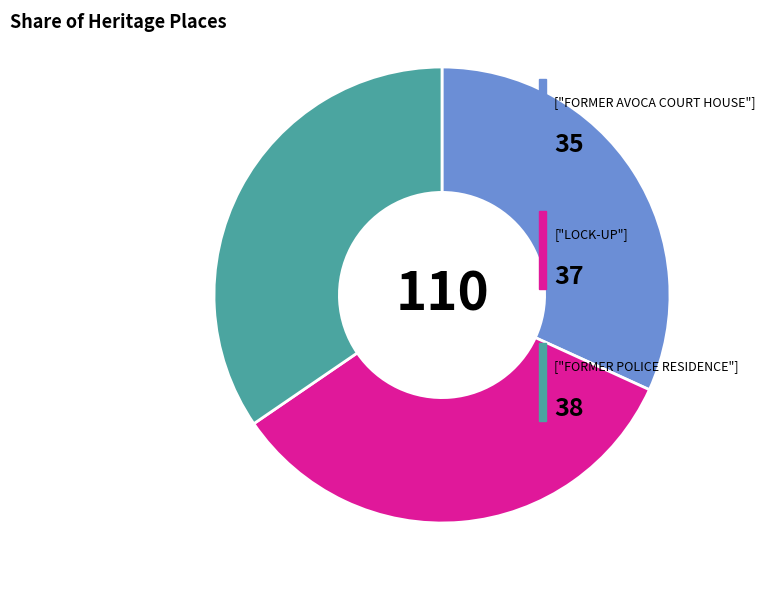

How many segments does this pie chart have?

3